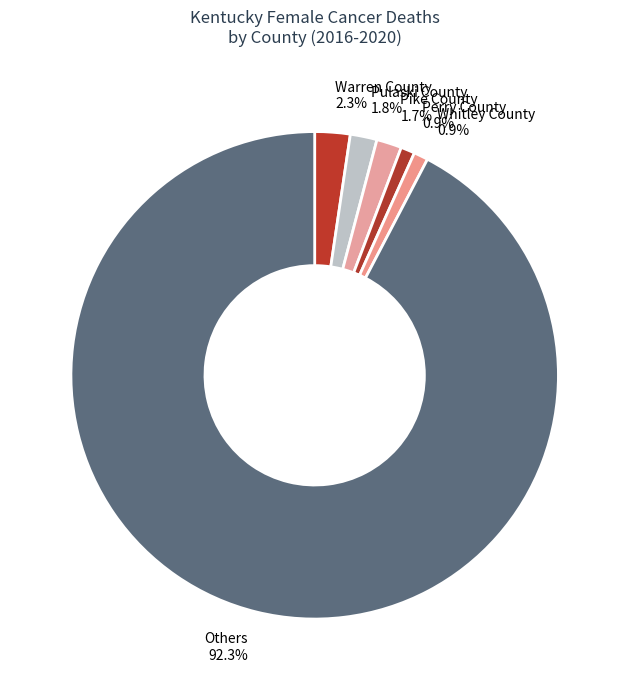

Which slice is the largest?

Others